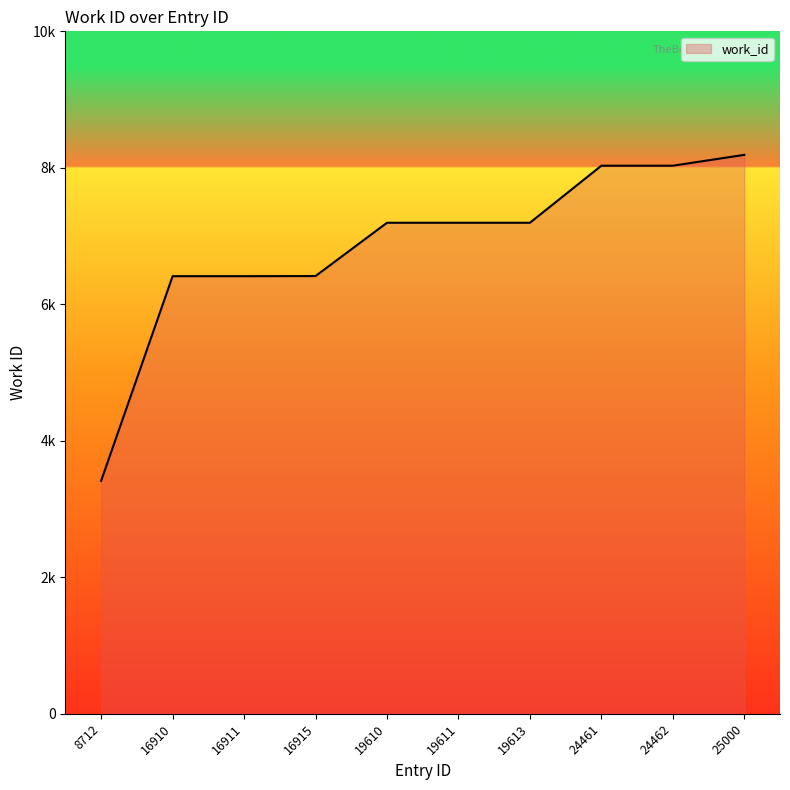

Does the chart display data point markers on the line(s)?

No